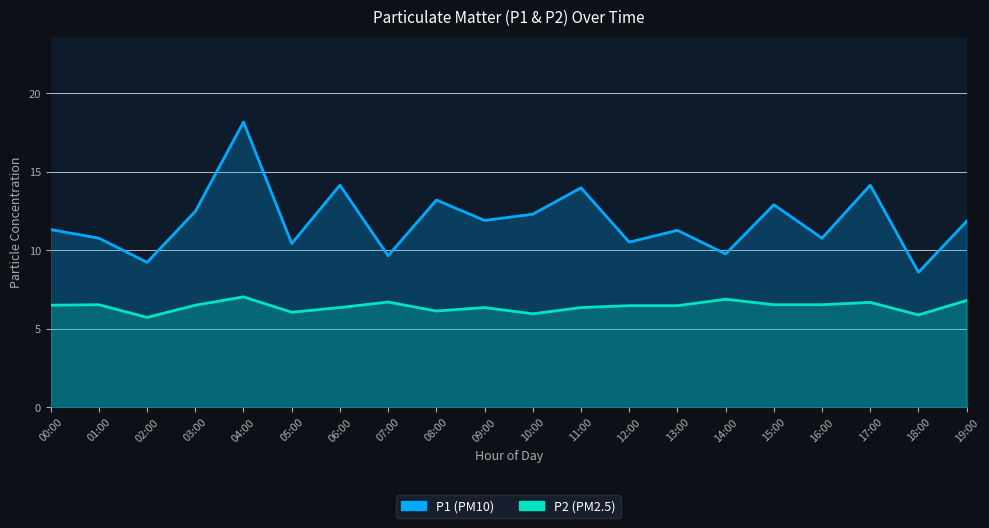

What is the sum of the P2 values at 05:00 and 10:00?

12.0